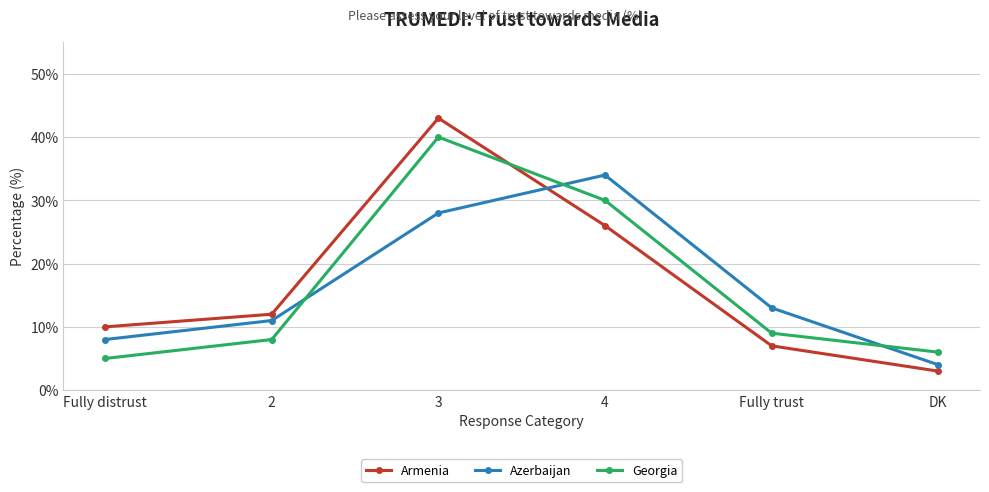

What is the sum of the Azerbaijan values at Fully distrust and 3?

36